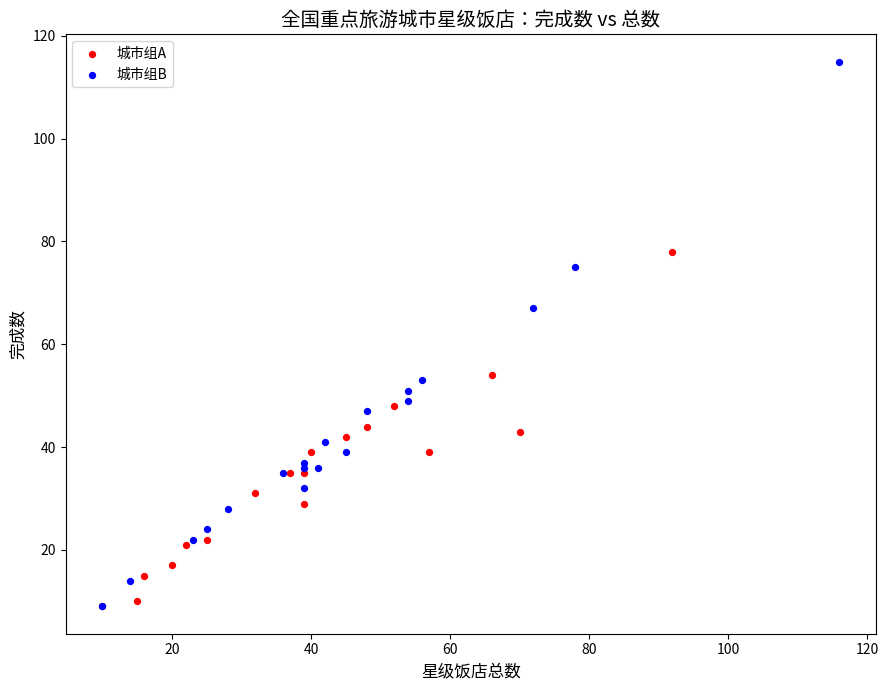

Which series contains the highest Y value?

城市组B